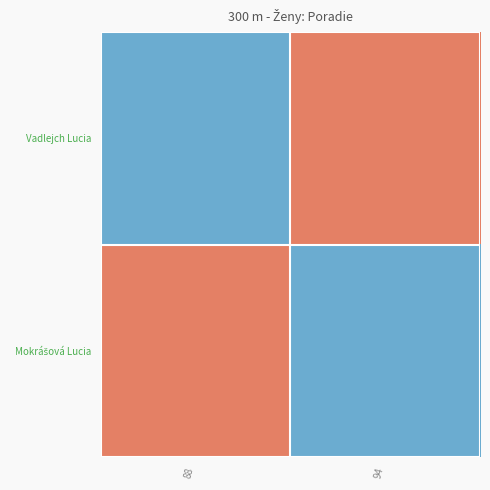

At how many categories does at least one series exceed 2?

2